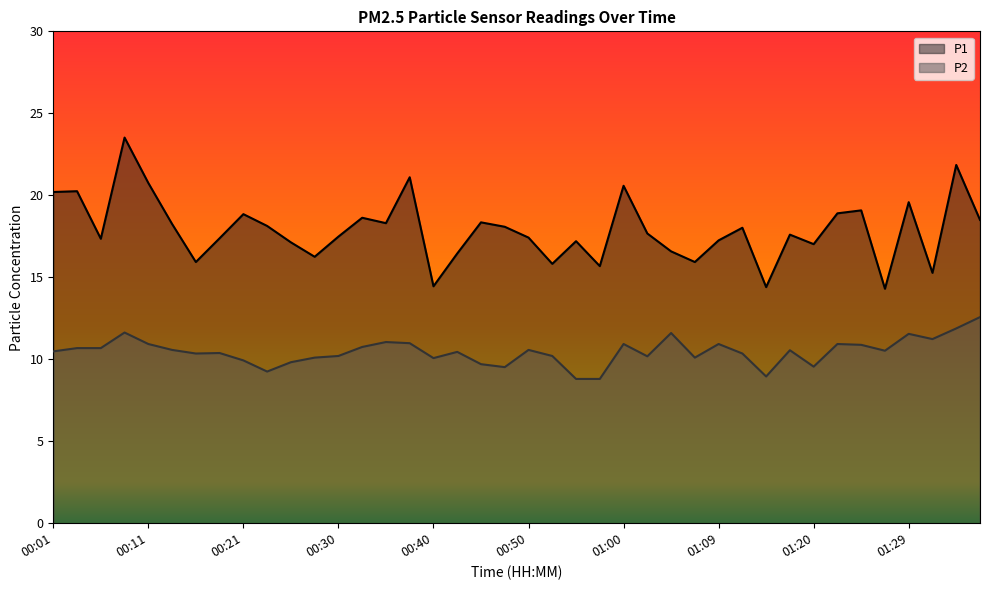

What is the greatest value displayed?

23.5